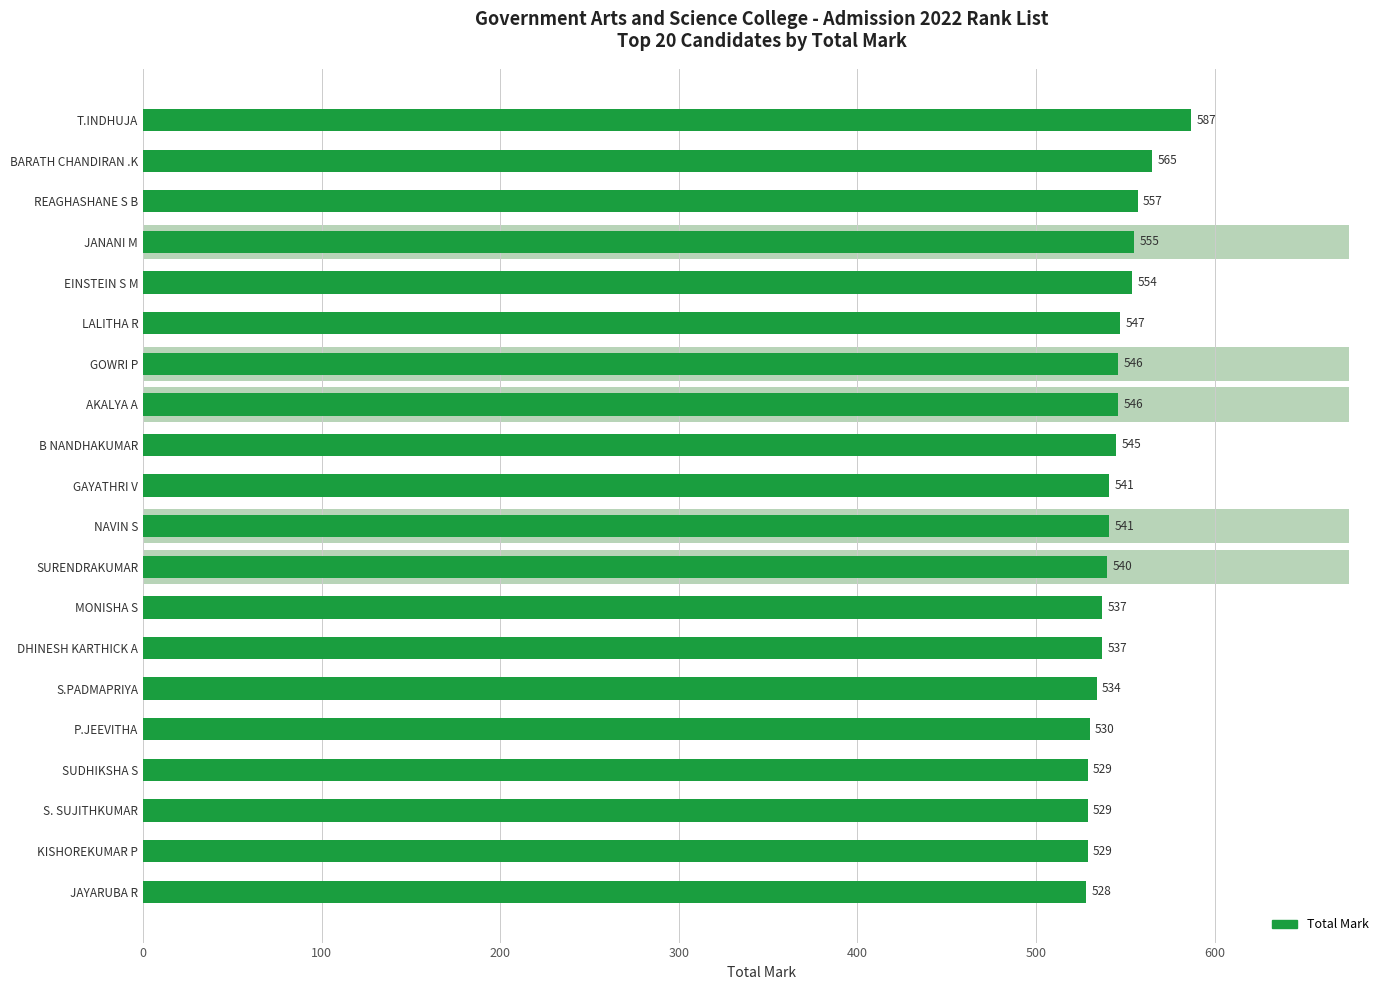

What is the sum of all values?

10877